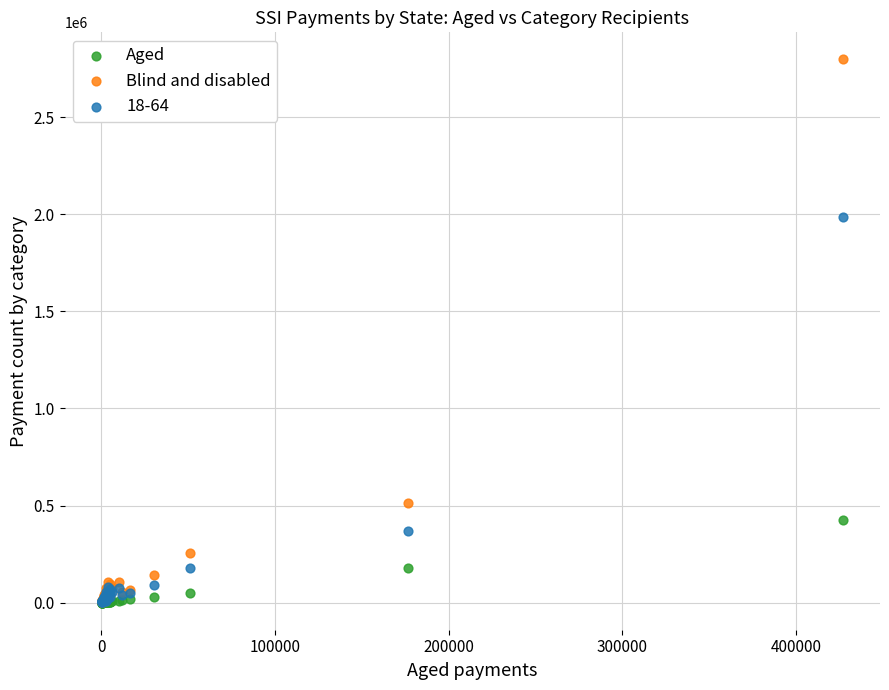

In the Blind and disabled series, what Y value is closest to 1399887?

511005